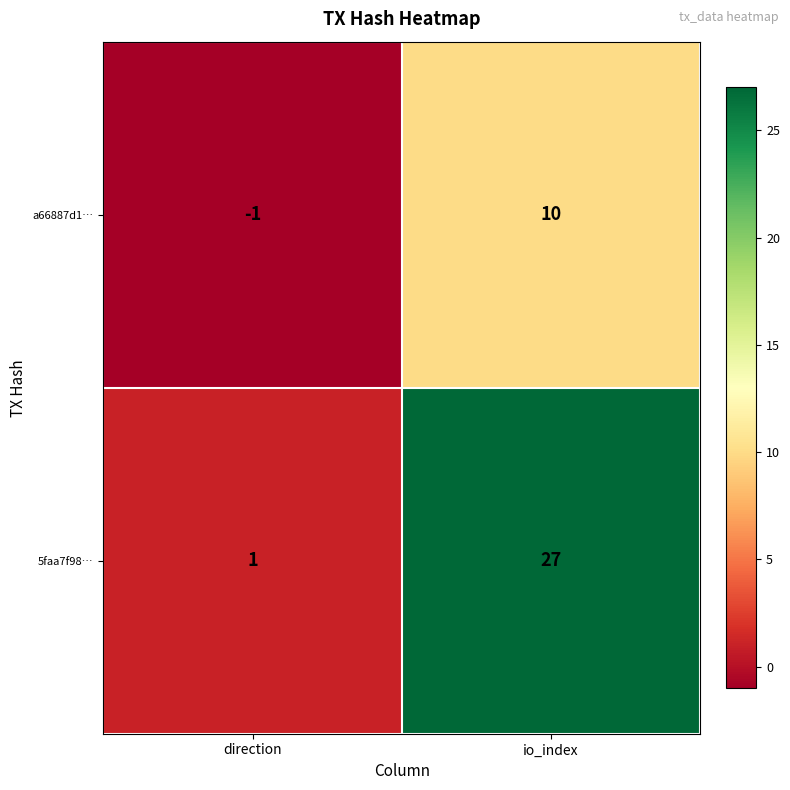

What is the sum of the 5faa7f98… values at io_index and direction?

28